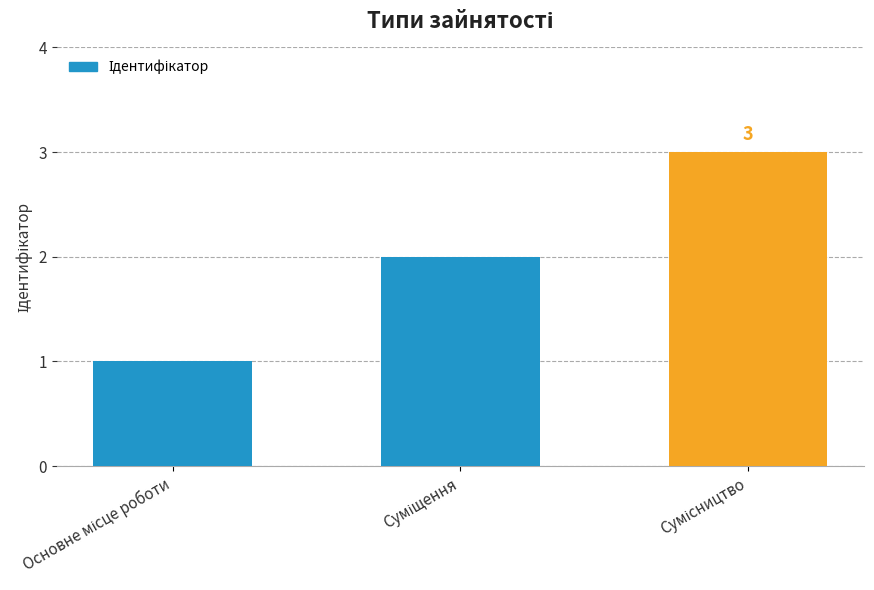

Reading right to left, transcribe all the data shown in this chart.

3	2	1